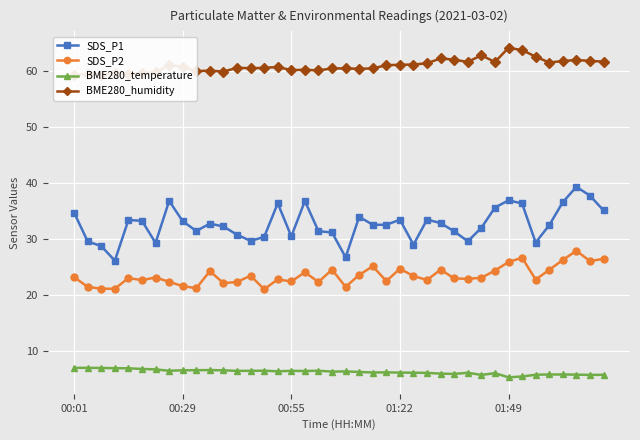

At which category is the sum across all series the highest?

37